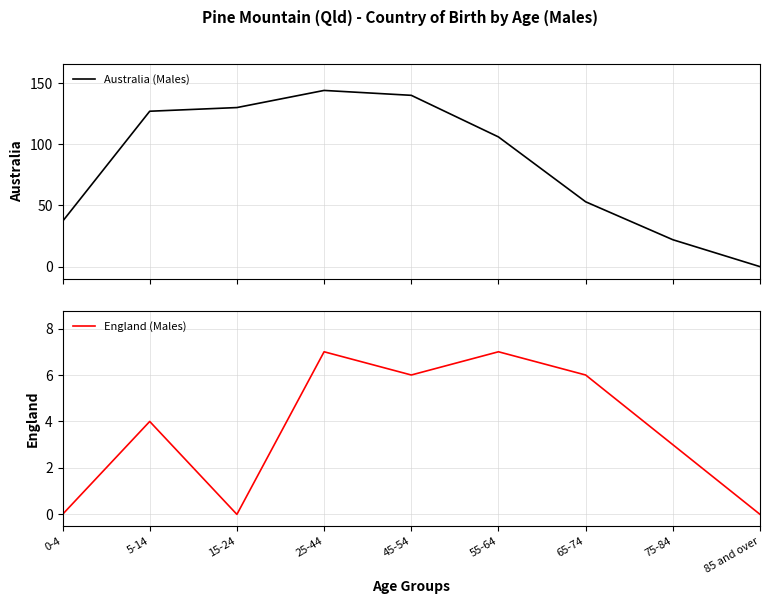

At 55-64, list the series in order from smallest to largest.

England (Males), Australia (Males)